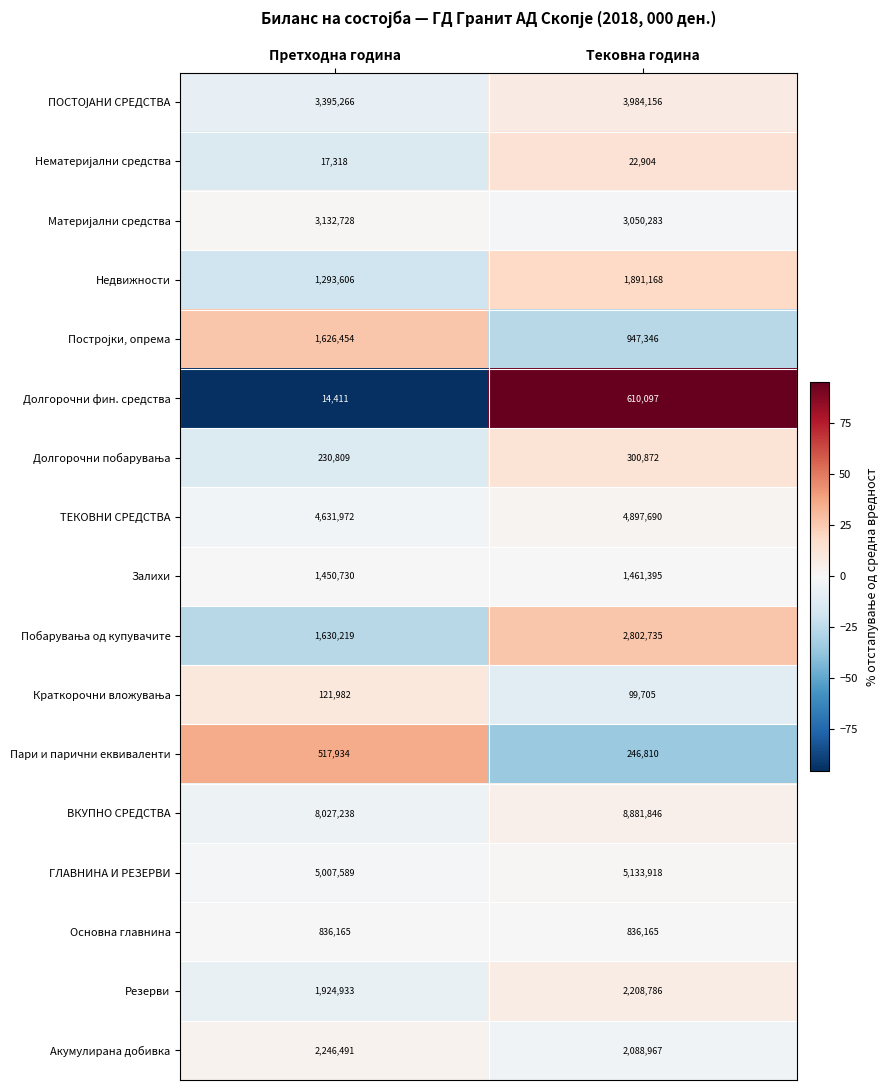

At which label is Долгорочни фин. средства closest to 312254?

Претходна година